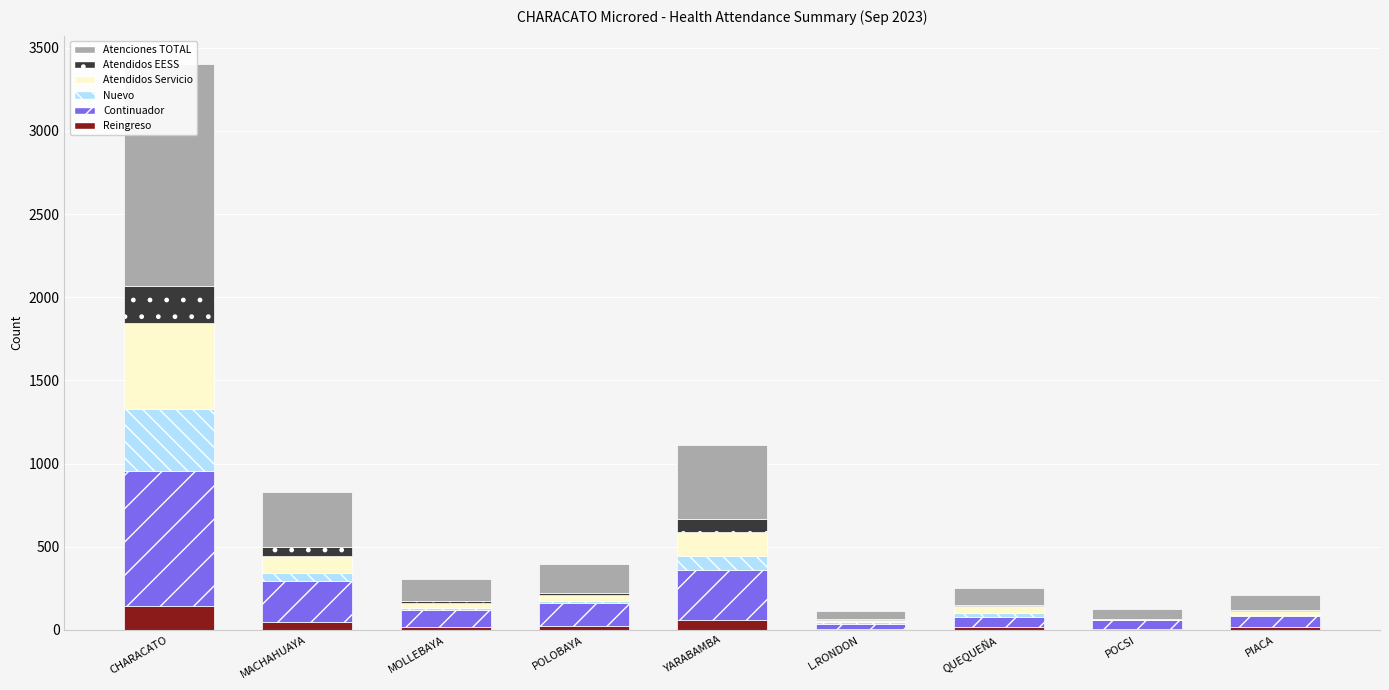

What is the label of the 2nd bar from the left?

MACHAHUAYA